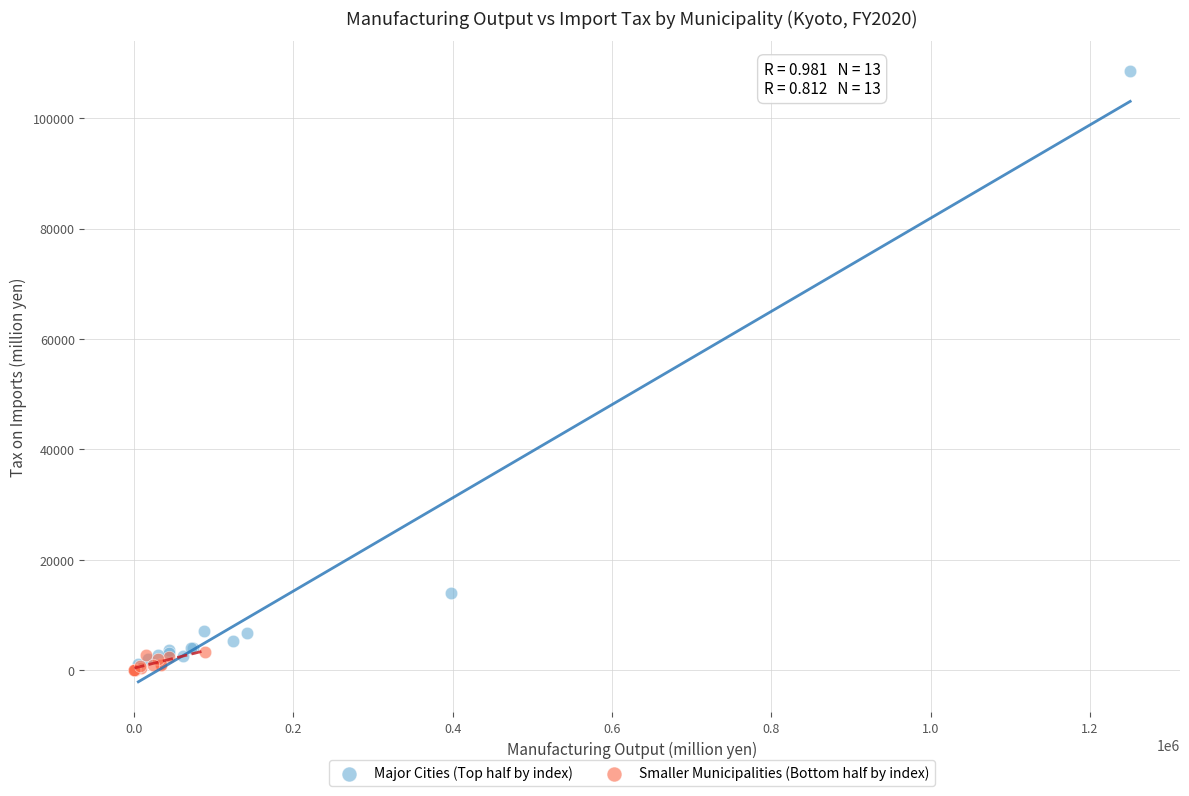

Which series has the largest Y range (max minus min)?

Major Cities (Top half by index)